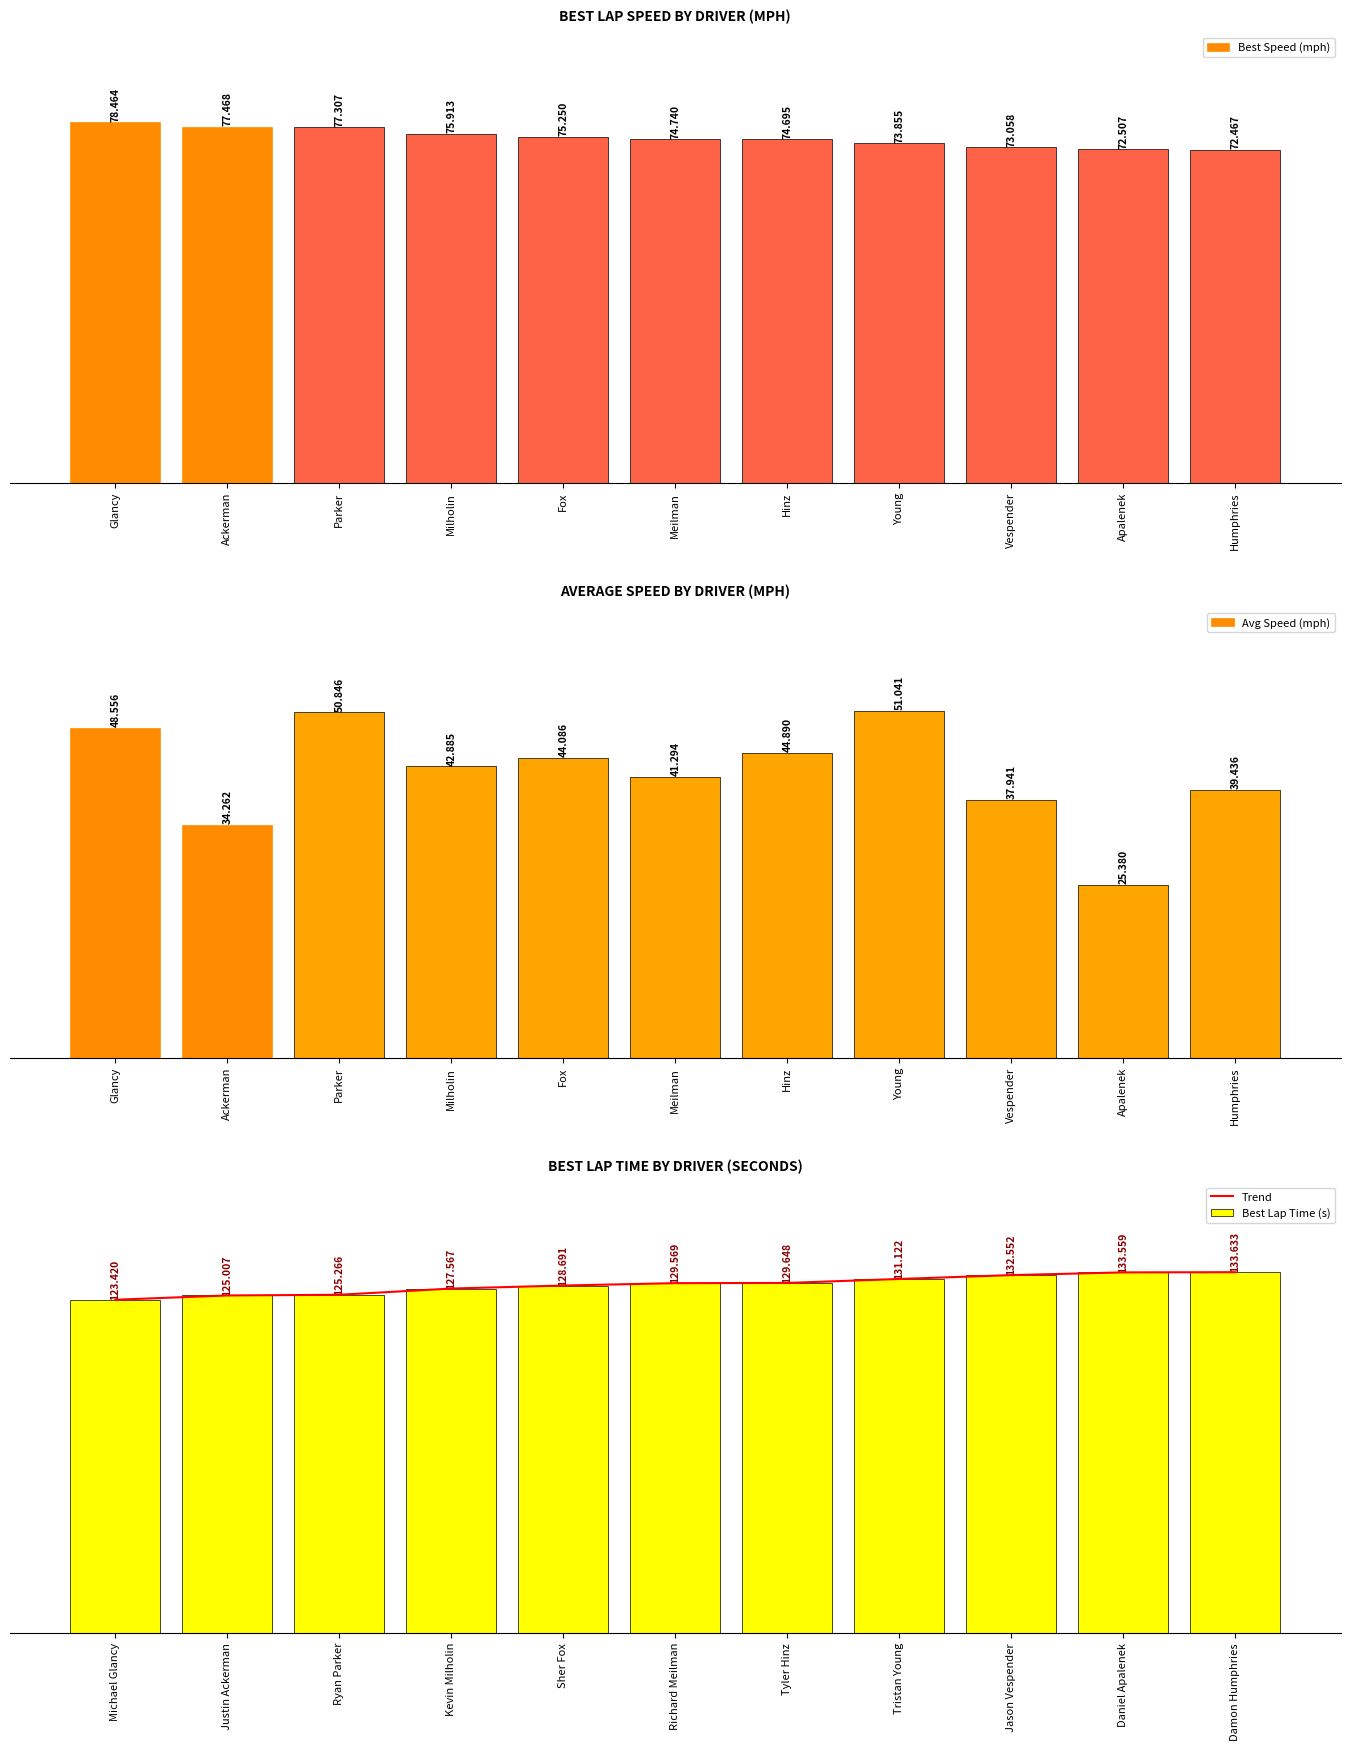

Reading right to left, transcribe all the data shown in this chart.

Best Speed (mph): 72.5	72.5	73.1	73.9	74.7	74.7	75.2	75.9	77.3	77.5	78.5
Avg Speed (mph): 39.4	25.4	37.9	51.0	44.9	41.3	44.1	42.9	50.8	34.3	48.6
Trend: 133.6	133.6	132.6	131.1	129.6	129.6	128.7	127.6	125.3	125.0	123.4
Best Lap Time (s): 133.6	133.6	132.6	131.1	129.6	129.6	128.7	127.6	125.3	125.0	123.4